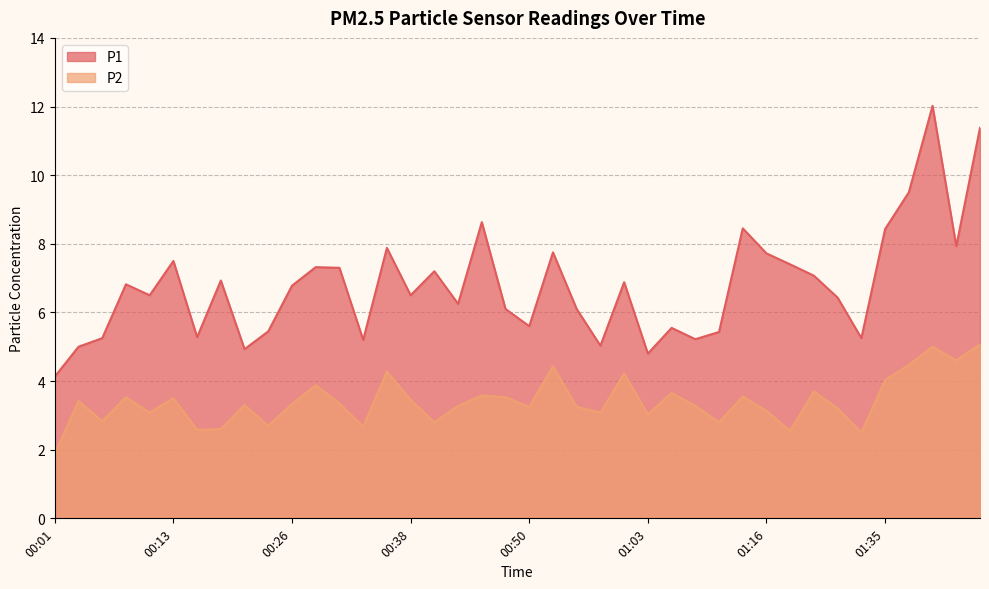

Which category has the lowest value in the P2 series?

00:01